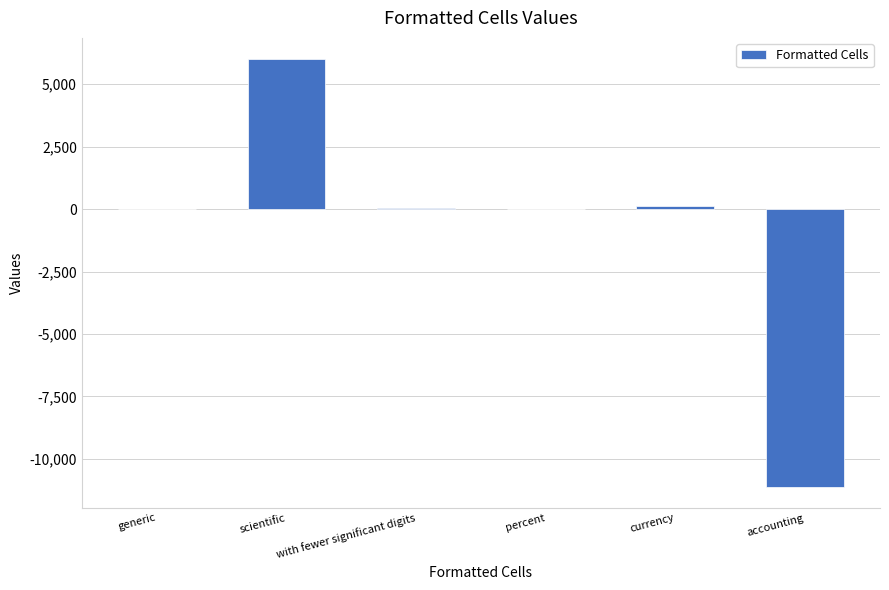

What is the sum of all values?

-4929.4